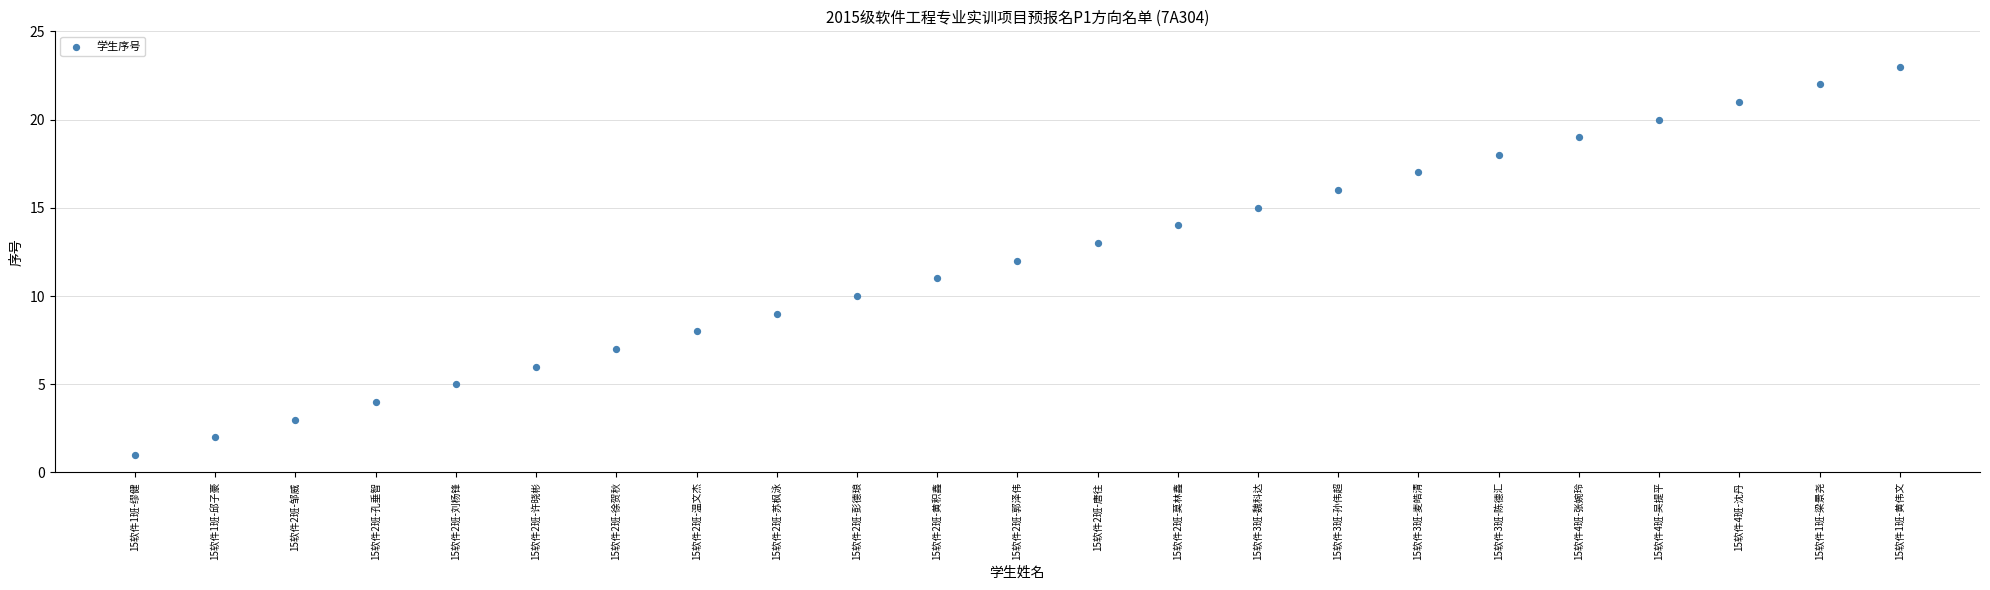

What is the range of Y values (max minus min)?

22